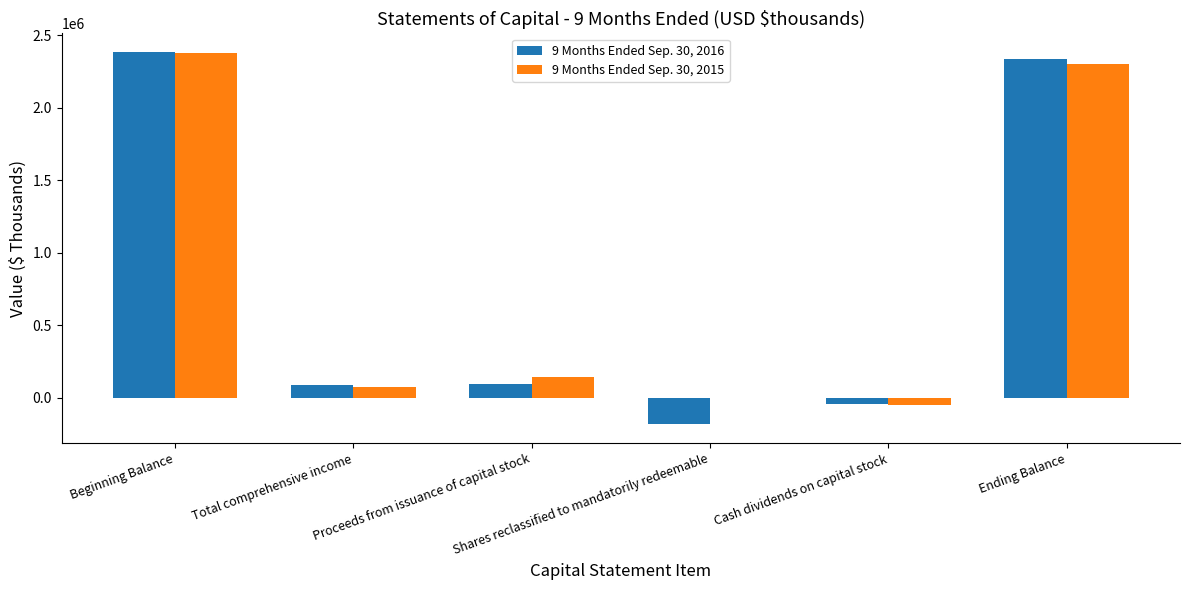

Where is 9 Months Ended Sep. 30, 2015 nearest to the value 1163481?

Proceeds from issuance of capital stock